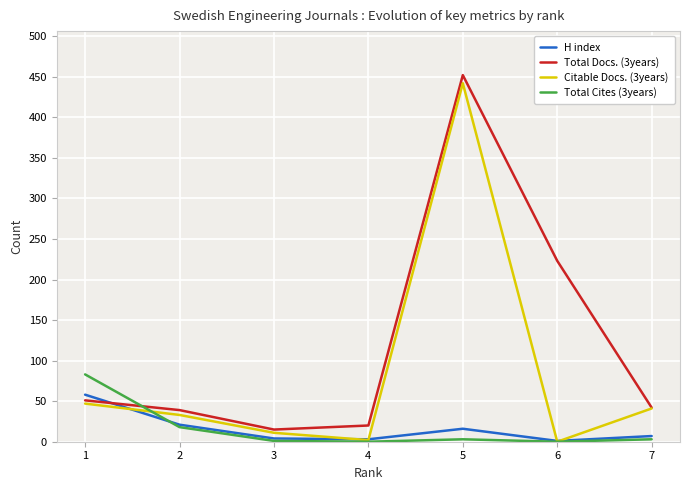

Between which two adjacent categories do H index and Citable Docs. (3years) first intersect?

1 and 2